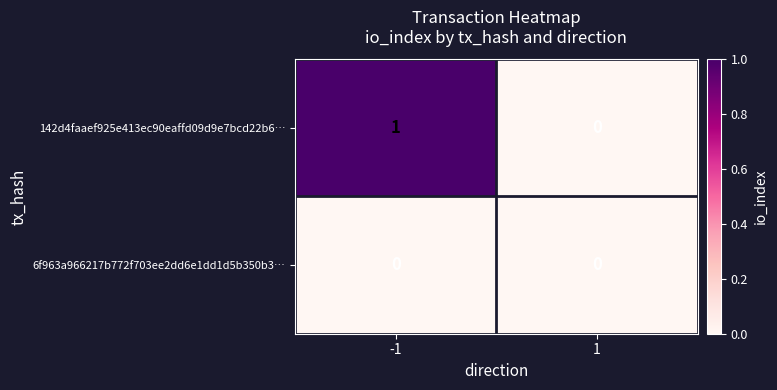

Which series has the widest spread of values?

142d4faaef925e413ec90eaffd09d9e7bcd22b6…